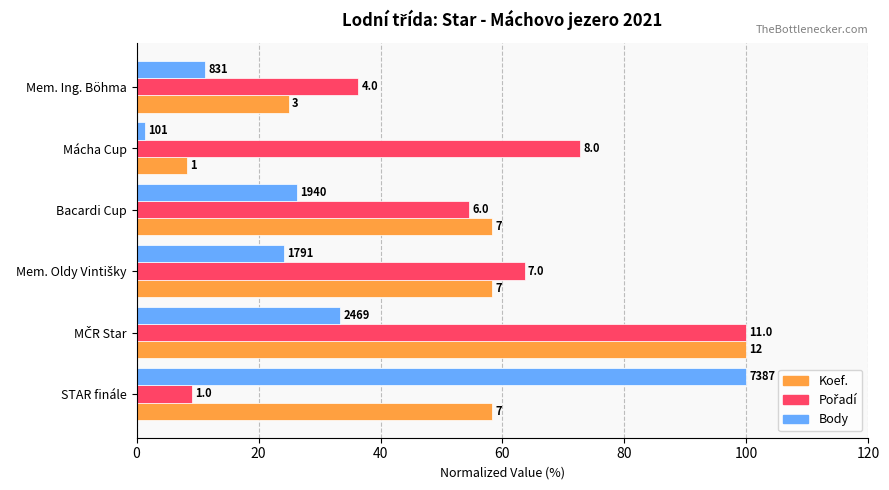

Which series has the largest total across all categories?

Pořadí